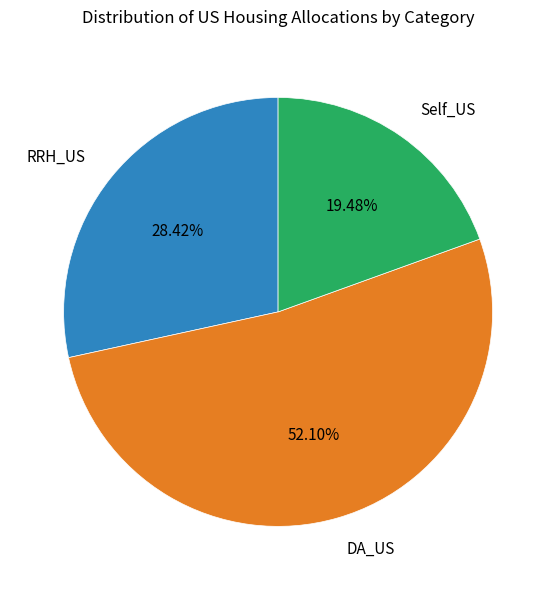

What is the ratio of the value at Self_US to the value at DA_US?

0.4